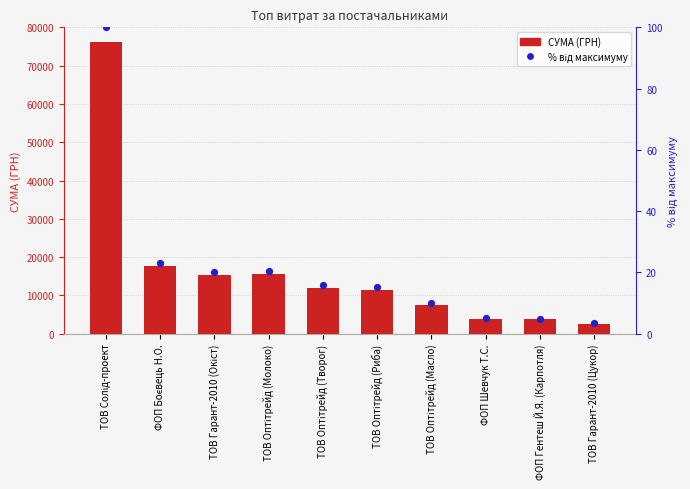

What is the total value across all series at ТОВ Оптітрейд (Творог)?

12063.8